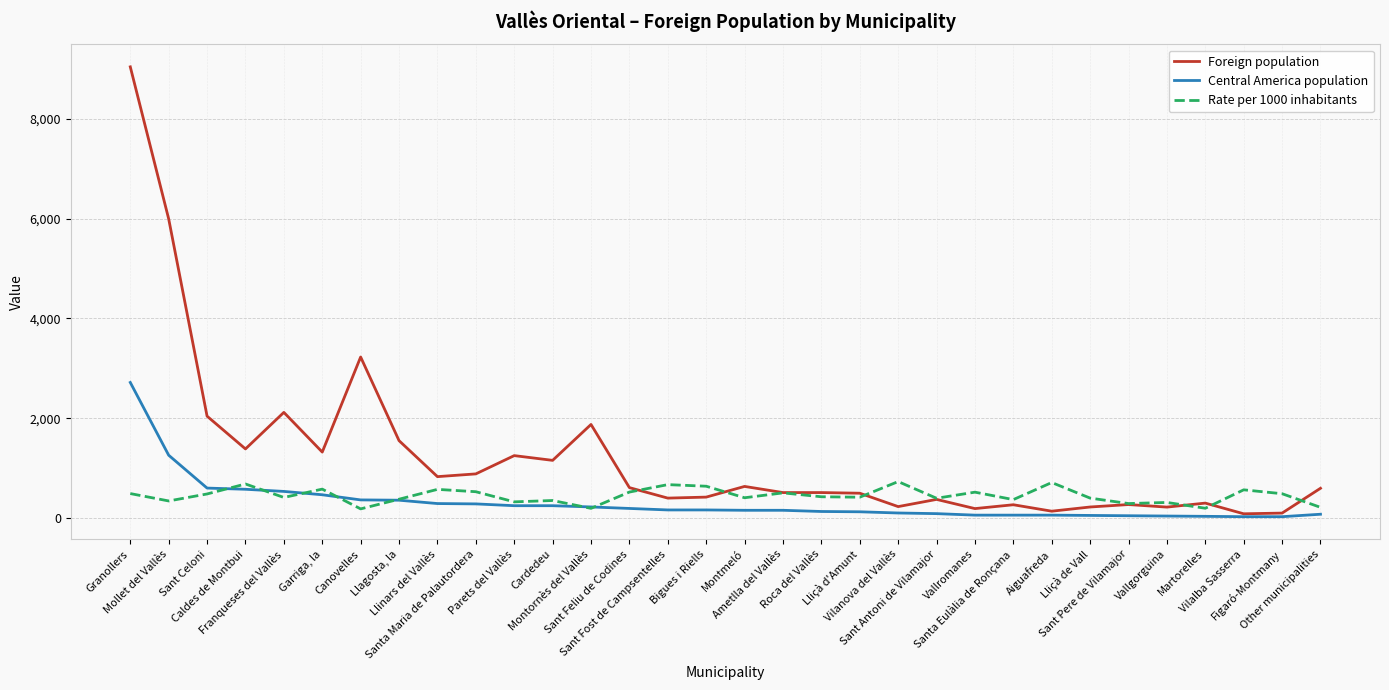

Rank the categories by Rate per 1000 inhabitants value from highest to lowest.

Vilanova del Vallès, Aiguafreda, Caldes de Montbui, Sant Fost de Campsentelles, Bigues i Riells, Garriga, la, Llinars del Vallès, Vilalba Sasserra, Santa Maria de Palautordera, Sant Feliu de Codines, Vallromanes, Ametlla del Vallès, Granollers, Figaró-Montmany, Sant Celoni, Roca del Vallès, Lliçà d'Amunt, Franqueses del Vallès, Montmeló, Lliçà de Vall, Sant Antoni de Vilamajor, Llagosta, la, Santa Eulàlia de Ronçana, Cardedeu, Mollet del Vallès, Parets del Vallès, Vallgorguina, Sant Pere de Vilamajor, Other municipalities, Martorelles, Montornès del Vallès, Canovelles